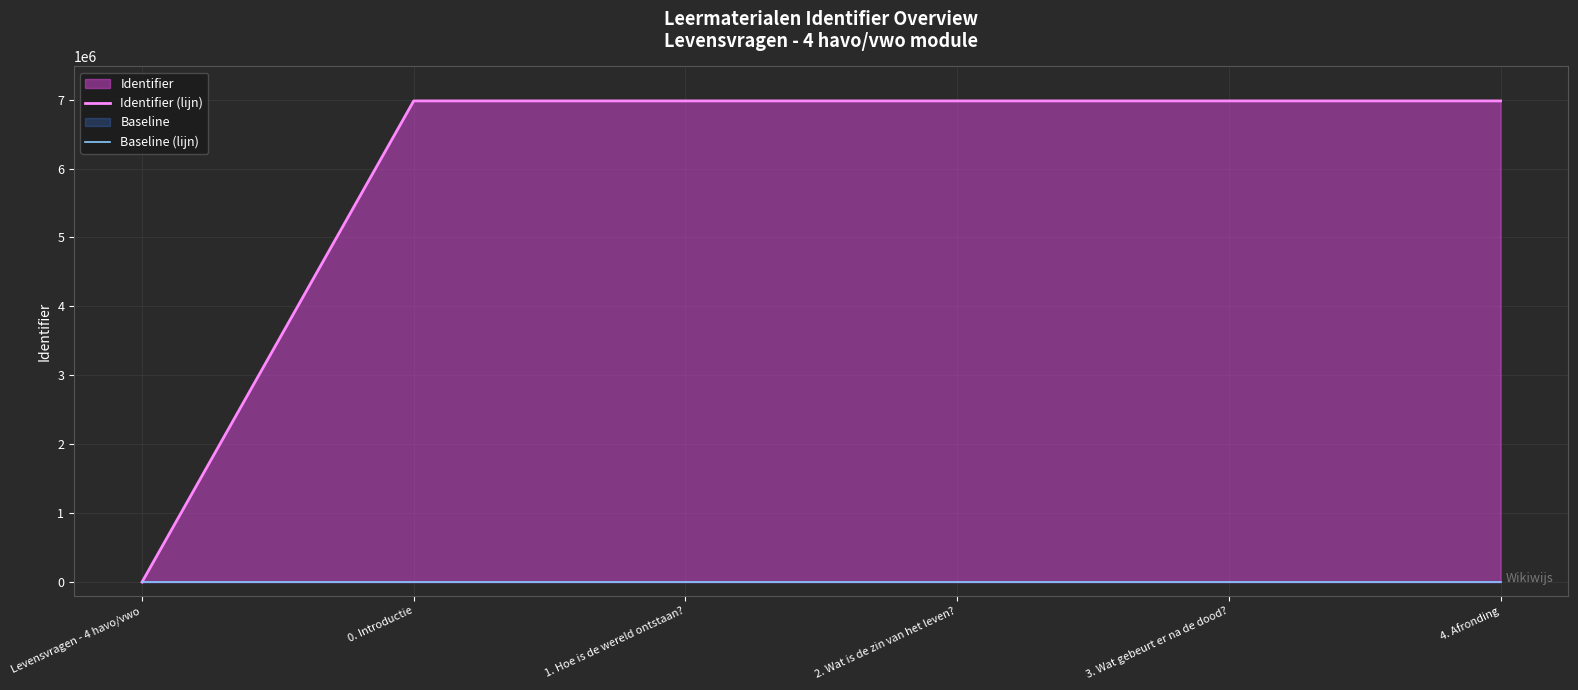

Reading left to right, transcribe all the data shown in this chart.

Identifier (lijn): Levensvragen - 4 havo/vwo=0	0. Introductie=6981568	1. Hoe is de wereld ontstaan?=6981573	2. Wat is de zin van het leven?=6981582	3. Wat gebeurt er na de dood?=6981585	4. Afronding=6981590
Baseline (lijn): Levensvragen - 4 havo/vwo=0	0. Introductie=0	1. Hoe is de wereld ontstaan?=0	2. Wat is de zin van het leven?=0	3. Wat gebeurt er na de dood?=0	4. Afronding=0